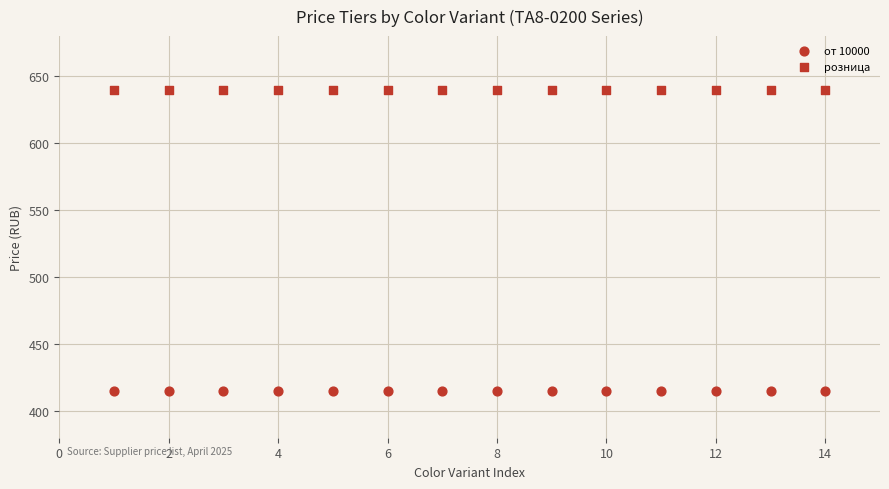

Count the number of points in this scatter plot.

28